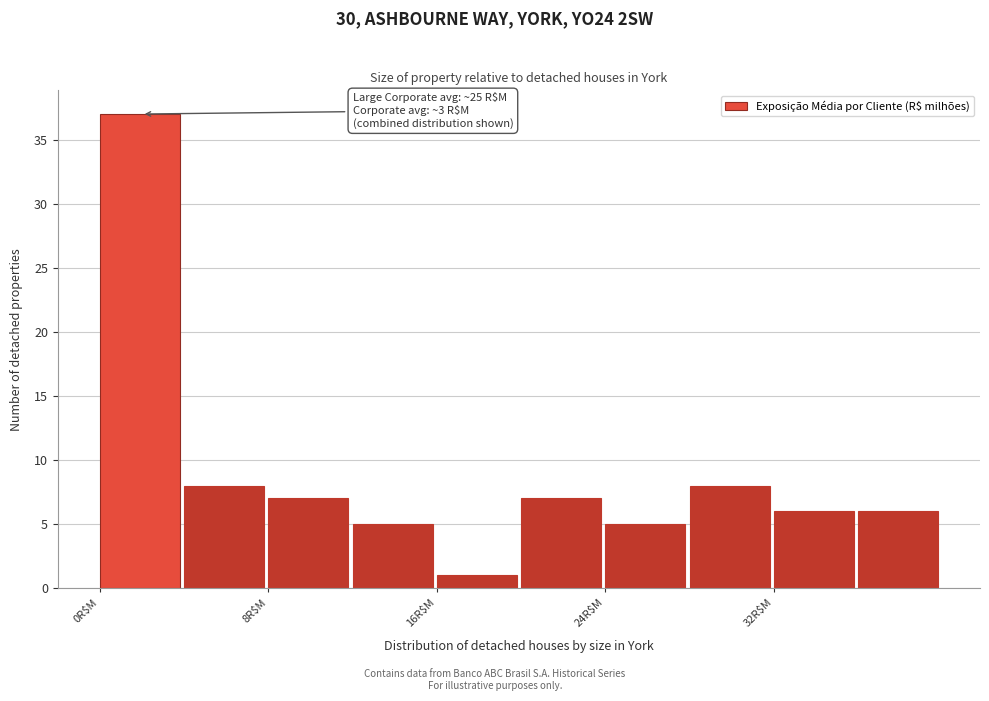

Which range on the x-axis has the tallest bar?

0 to 4